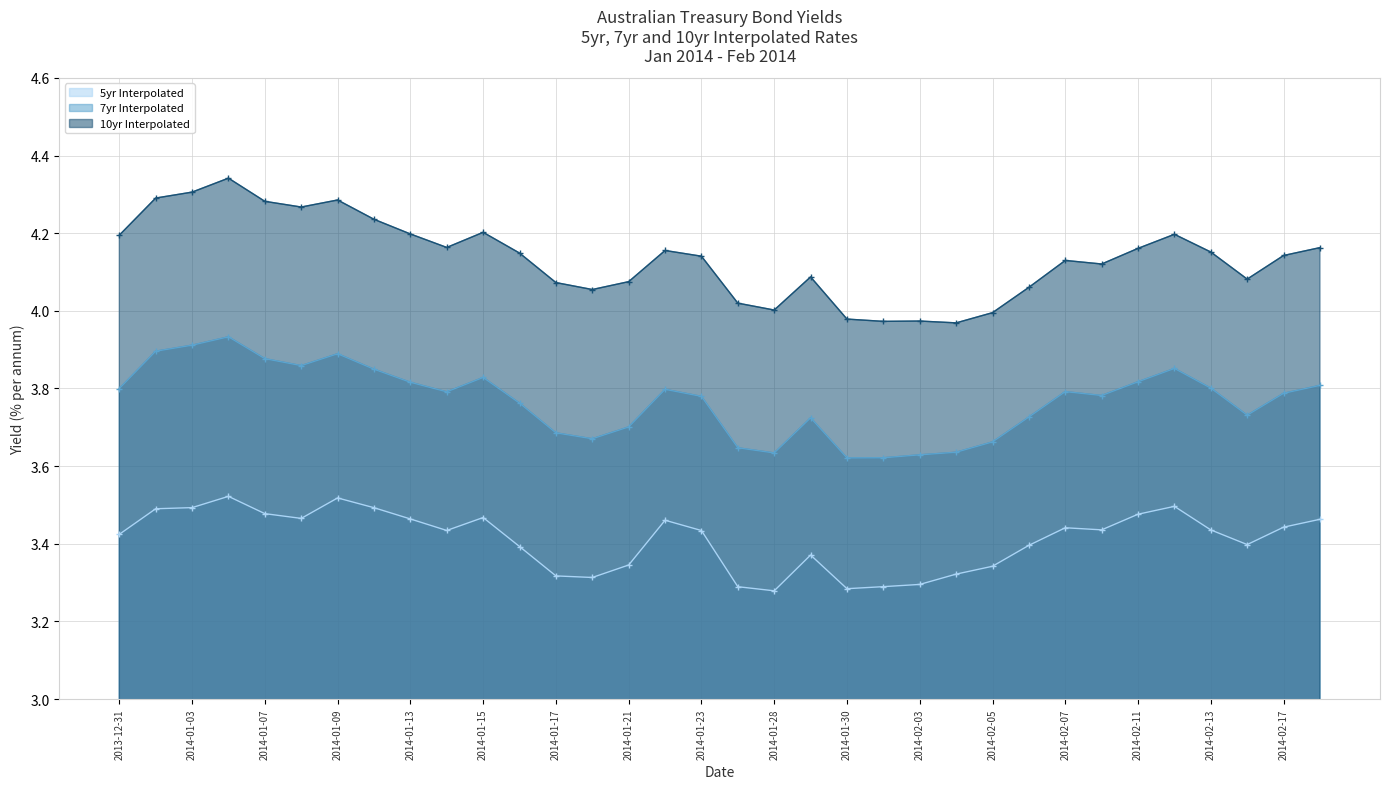

What is the sum of the 5yr Interpolated values at 2014-01-14 and 2014-01-10?

6.9